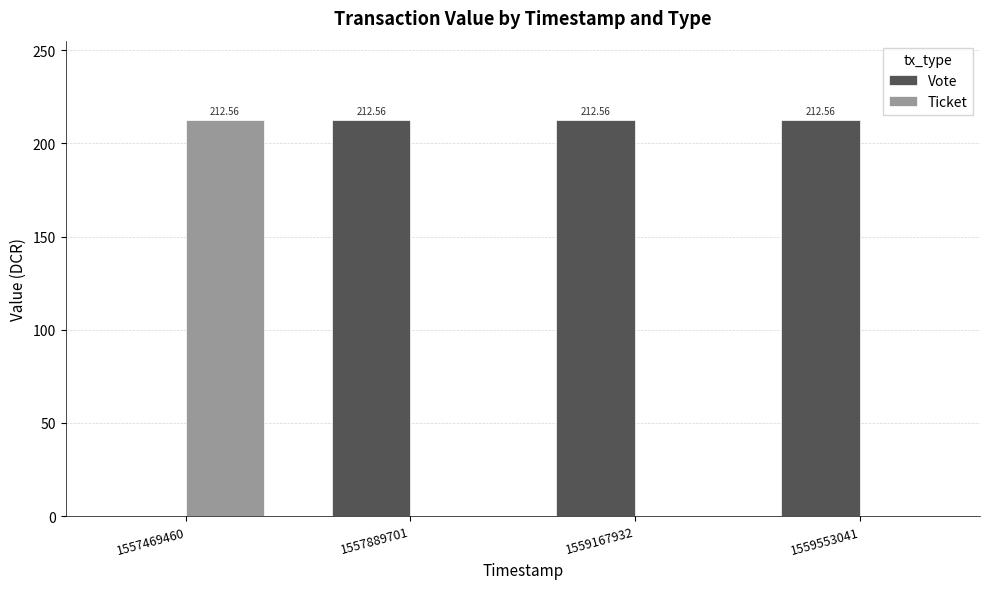

What is the total value across all series at 1559167932?

212.6